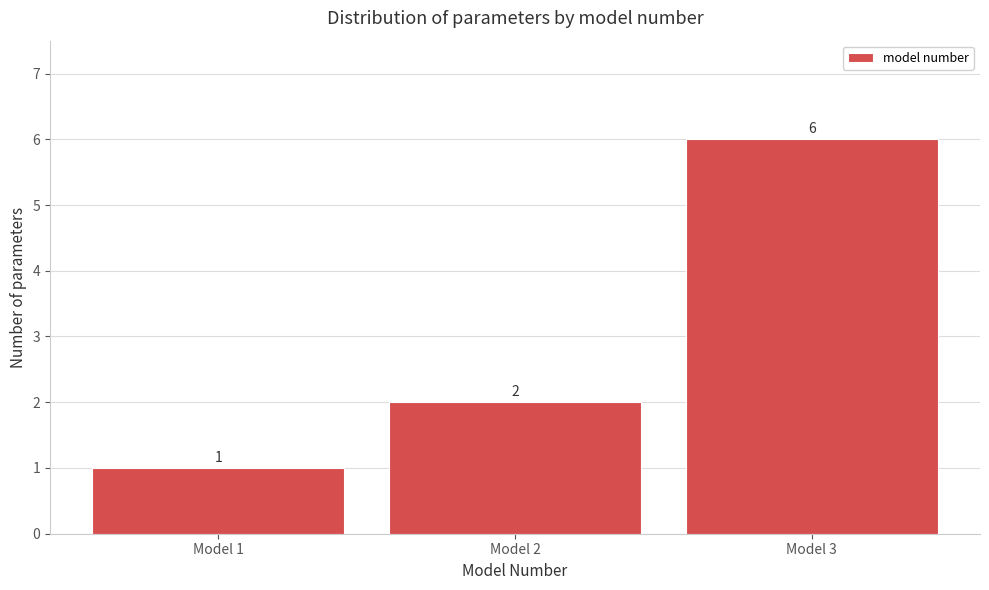

What is the height of the bar covering 1.5 to 2.5 on the x-axis?

2